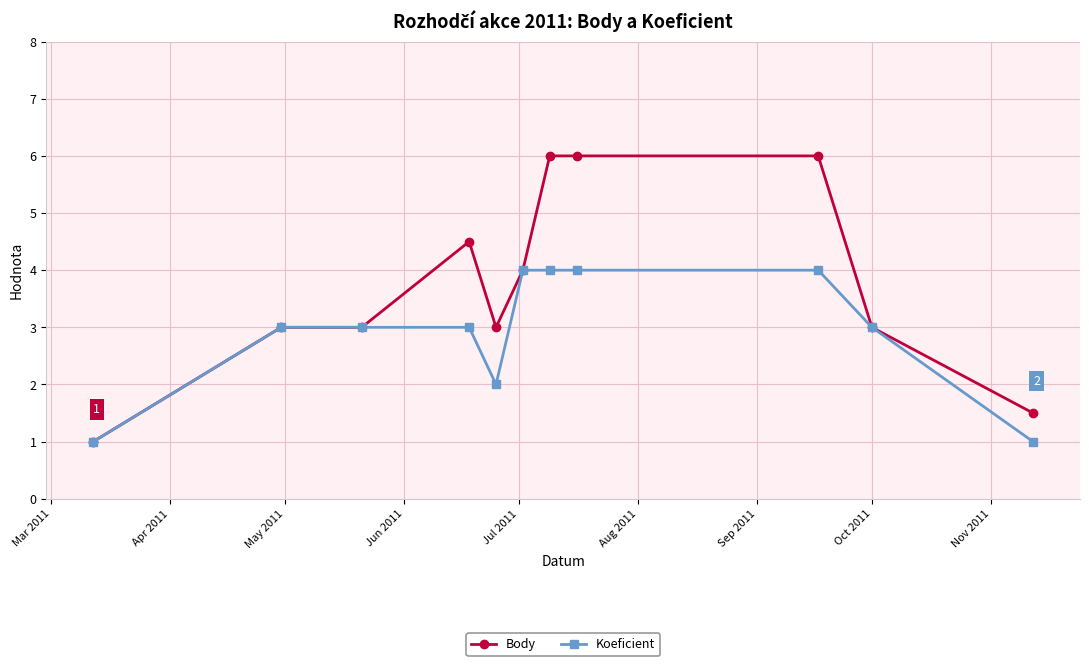

Count the Body values in the range 3 to 6.

9